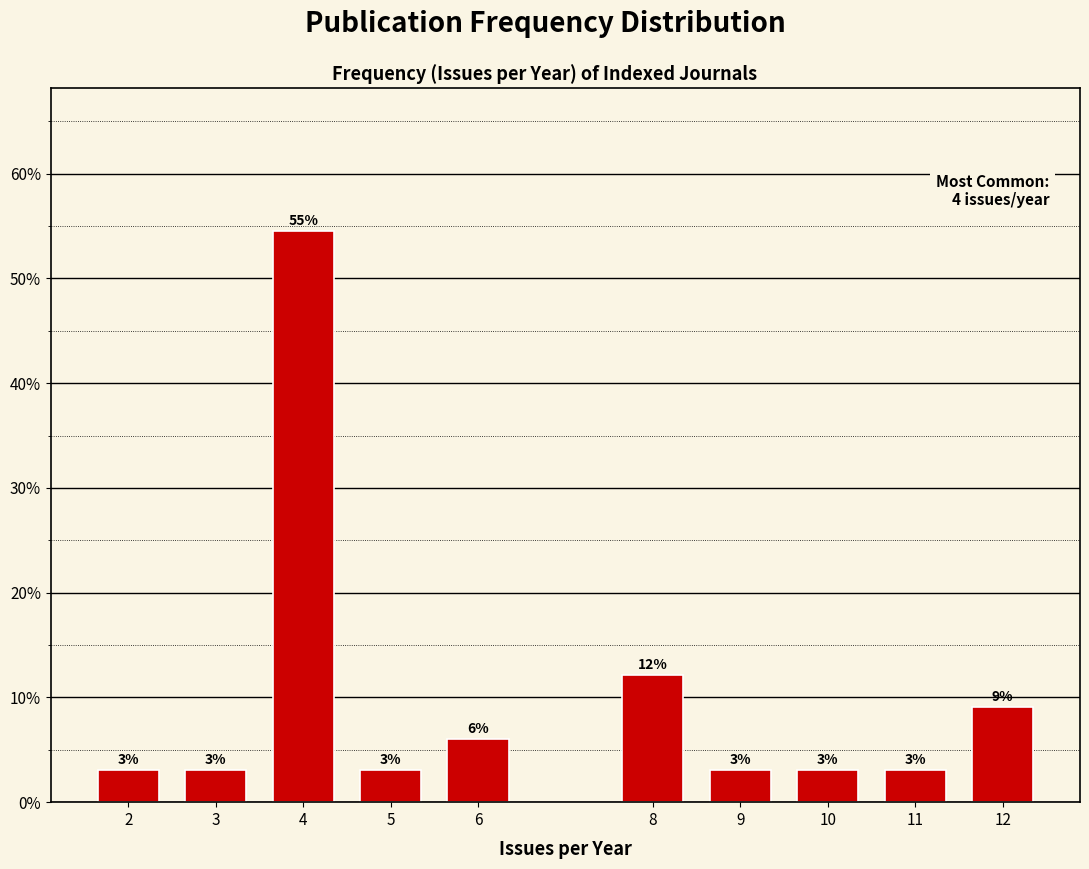

At which label is the value closest to 28?

8